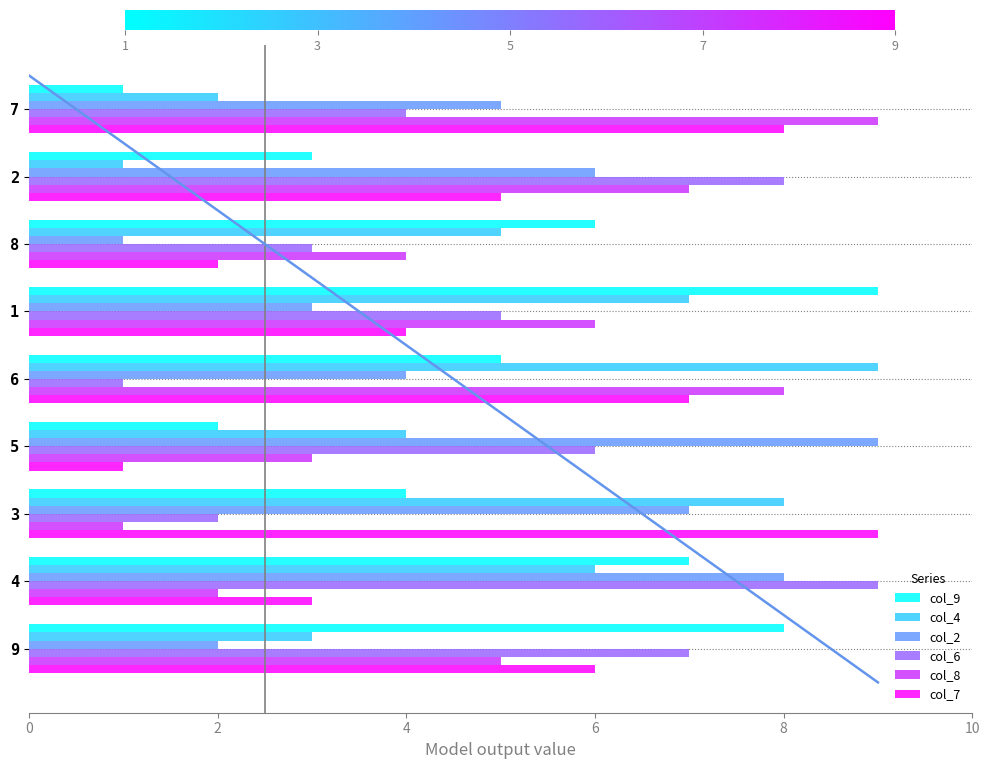

How many groups of bars are there?

9